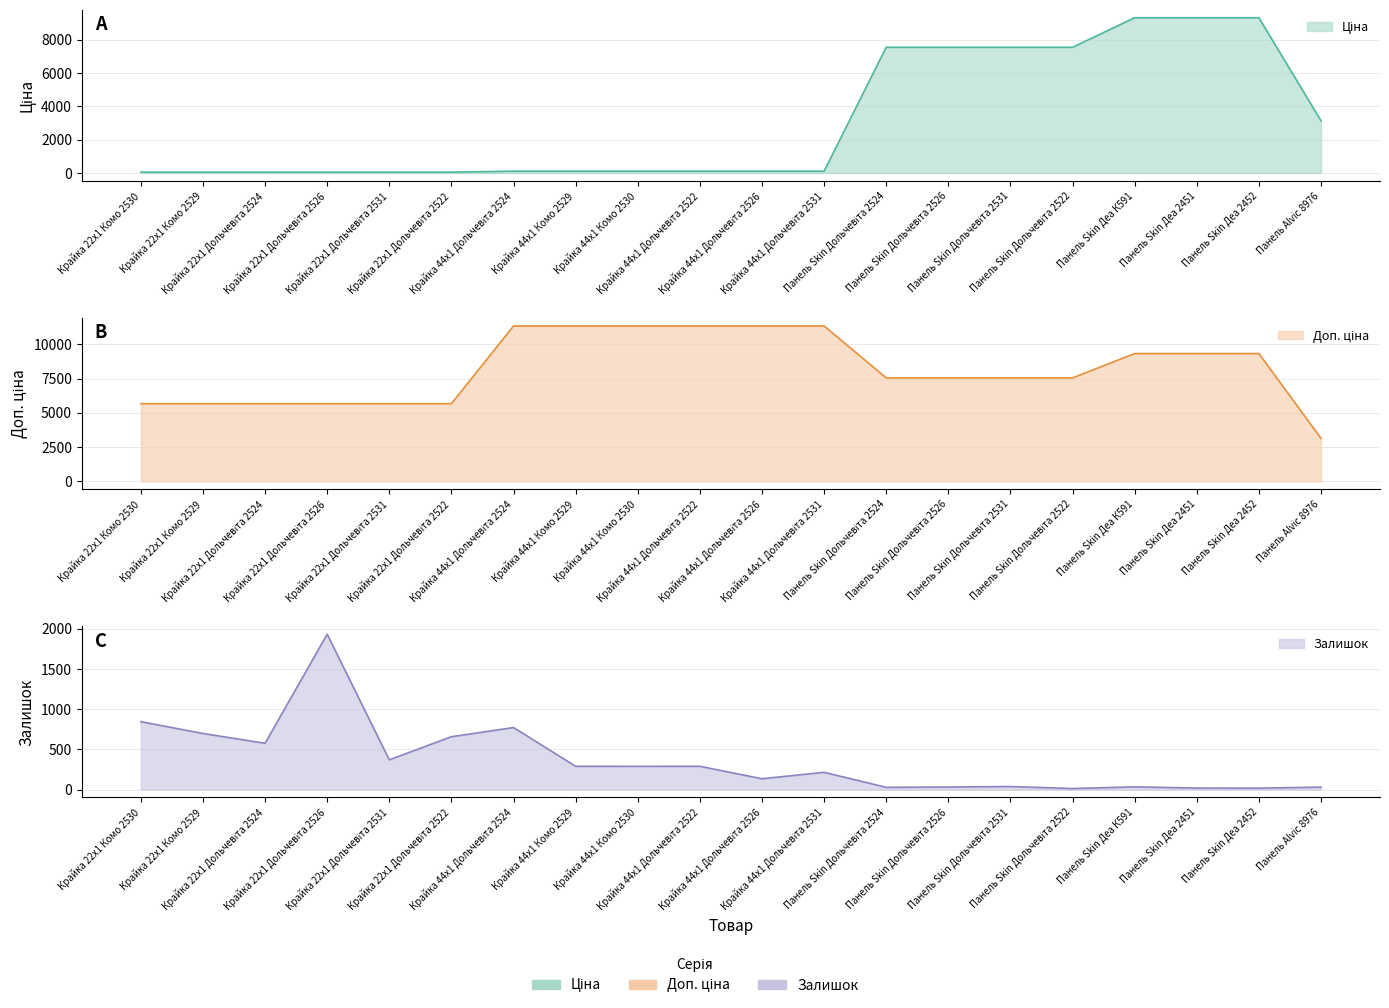

The Залишок series shows 79.1 at Крайка 44x1 Дольчевіта 2526. True or false?

False